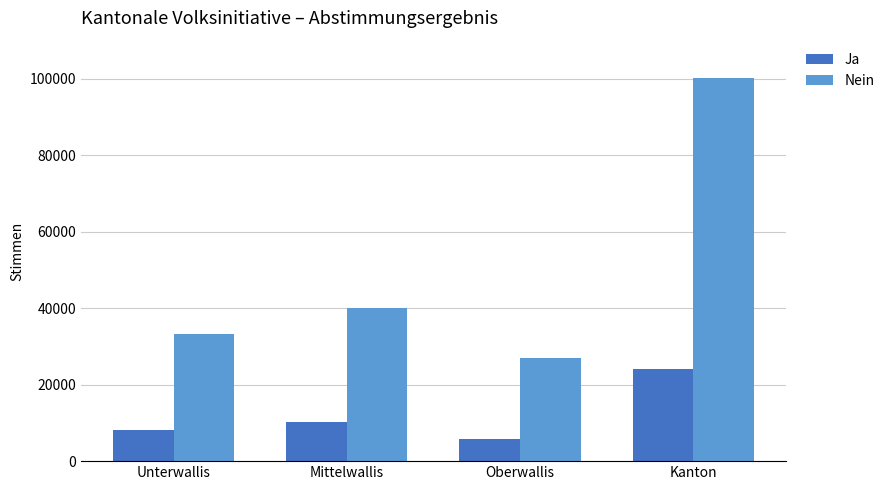

At which category is the sum across all series the highest?

Kanton